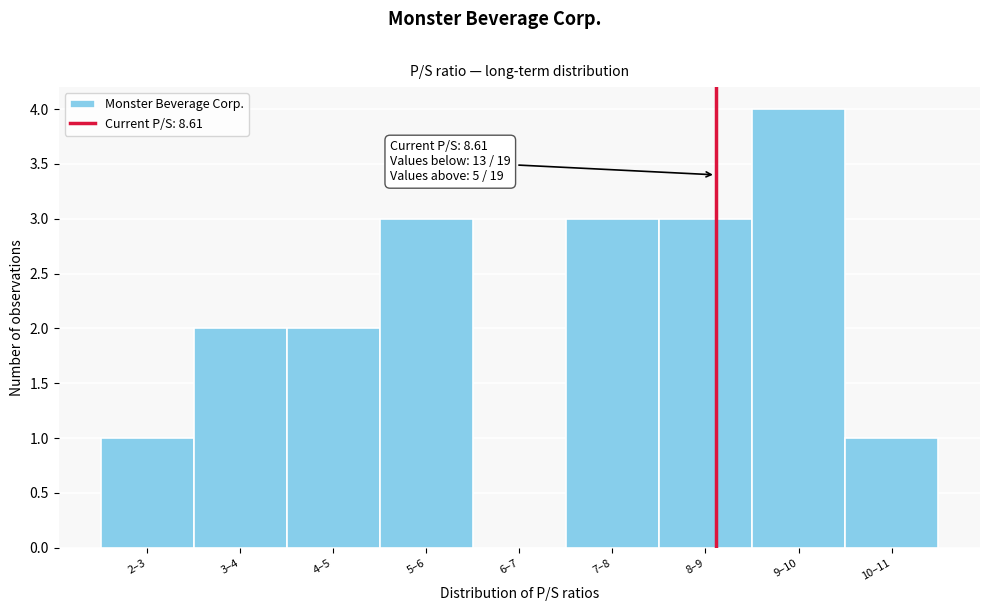

Reading right to left, list all the values displayed in this chart.

10–11=1	9–10=4	8–9=3	7–8=3	6–7=0	5–6=3	4–5=2	3–4=2	2–3=1